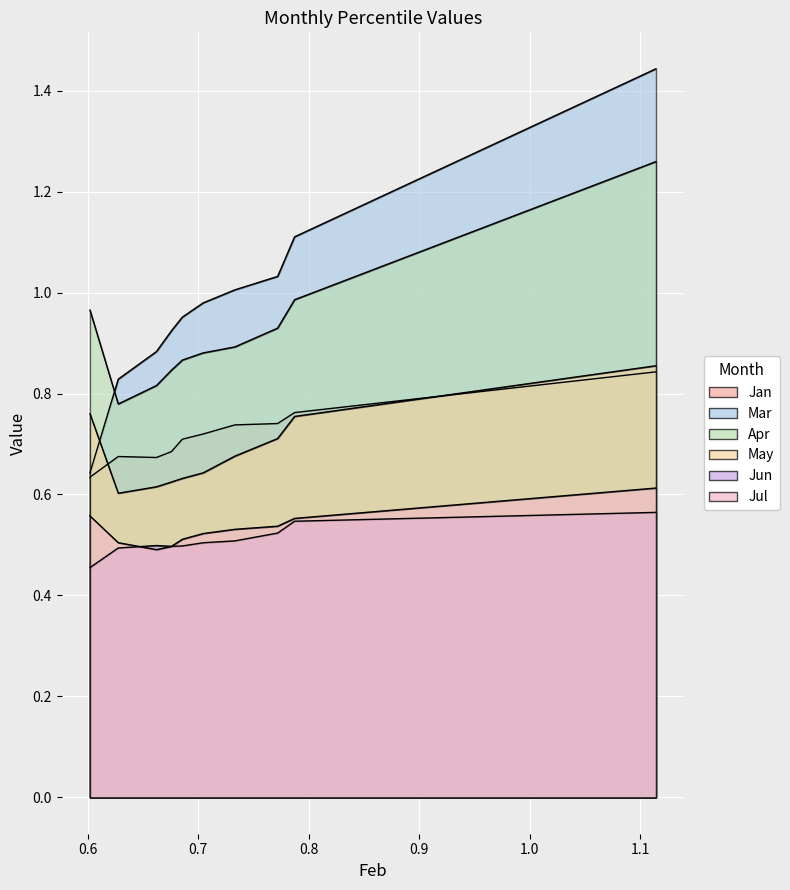

True or false: Jan and Jun cross at least once.

False